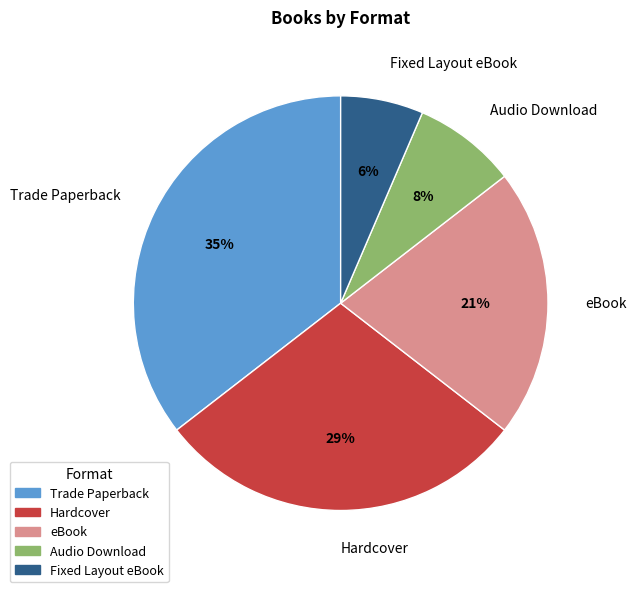

To the nearest percent, what is the difference between the largest and smallest slice percentages?

29%